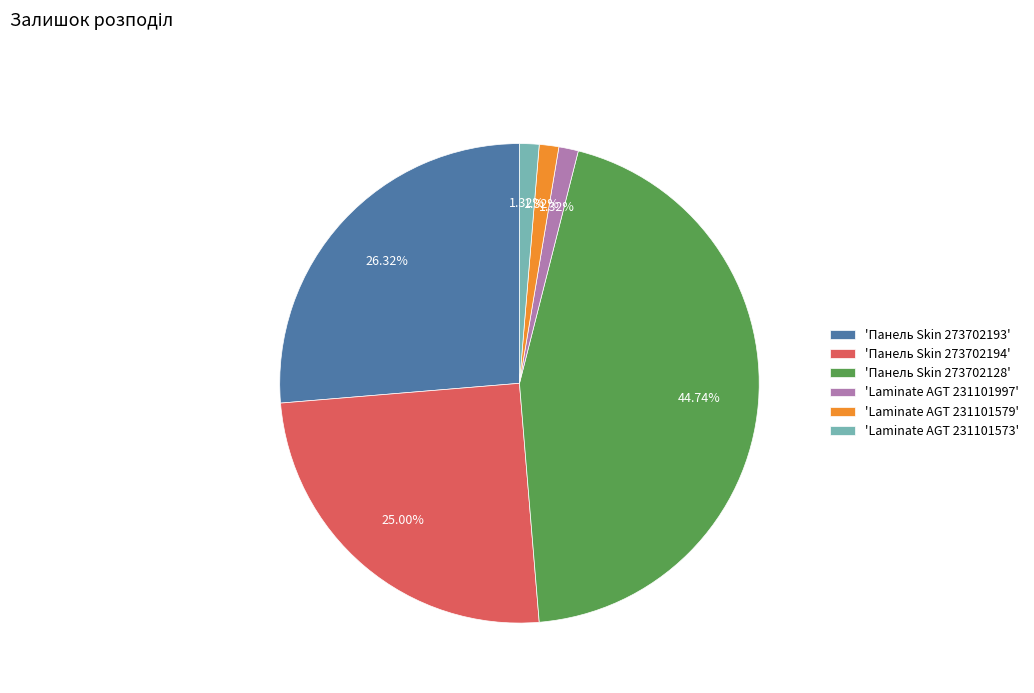

Do 'Laminate AGT 231101579' and 'Панель Skin 273702193' together represent more than half of the pie?

No